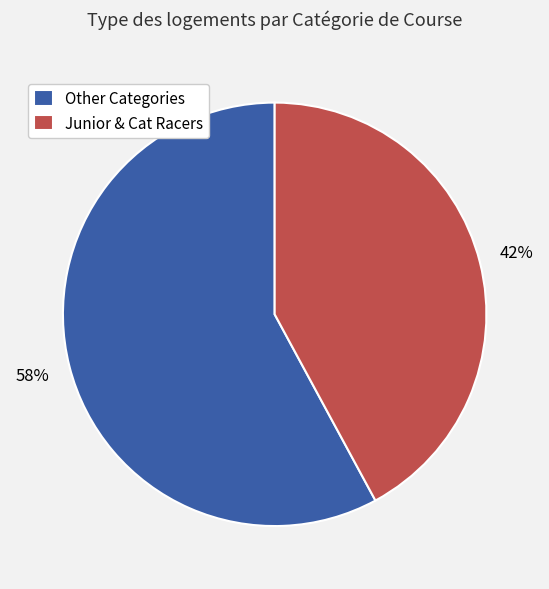

How many slices are in this pie chart?

2